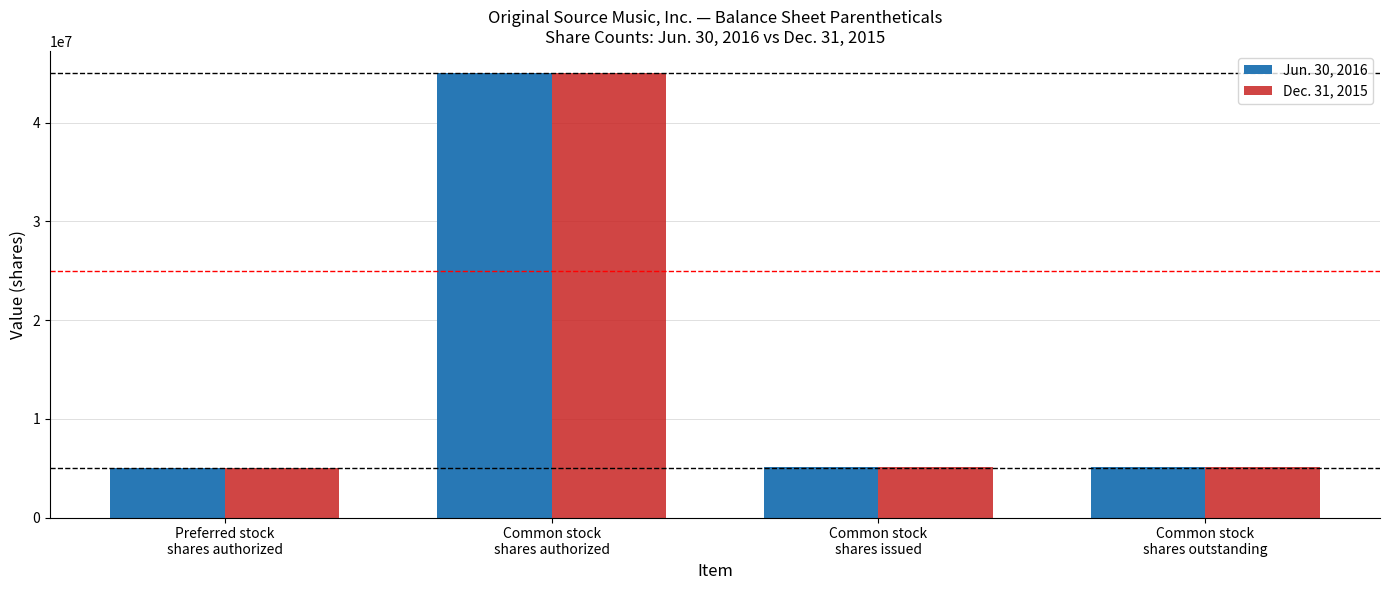

What is the value of the Dec. 31, 2015 bar at the 4th from the left?

5073000